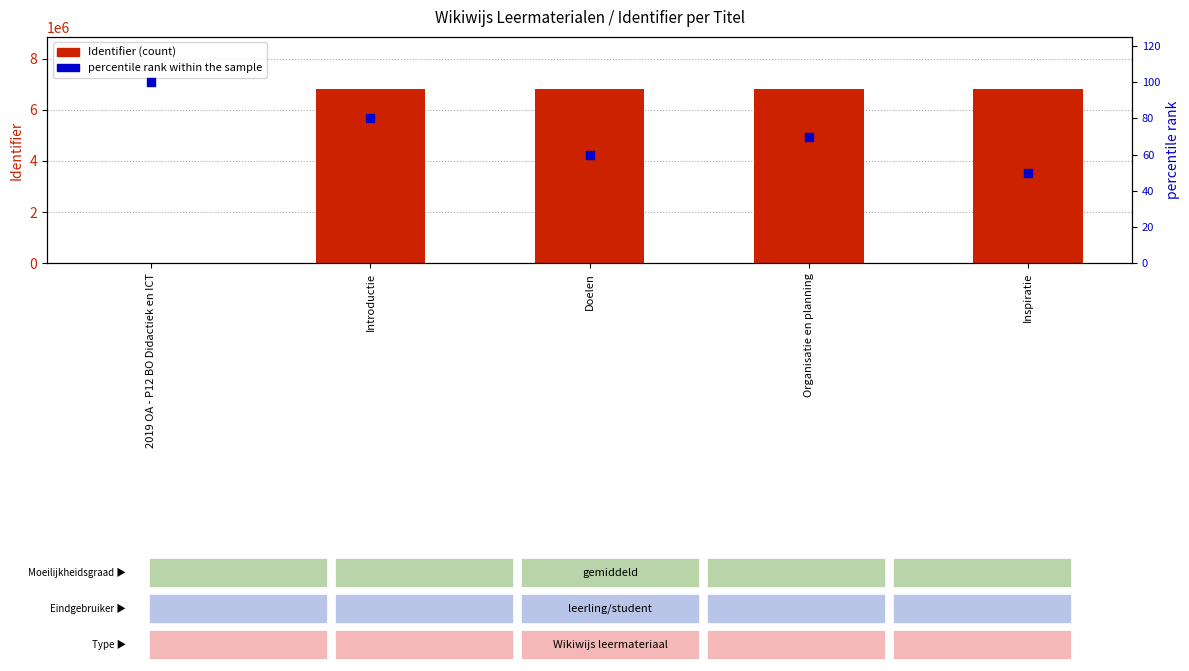

Which series has the largest total across all categories?

Identifier